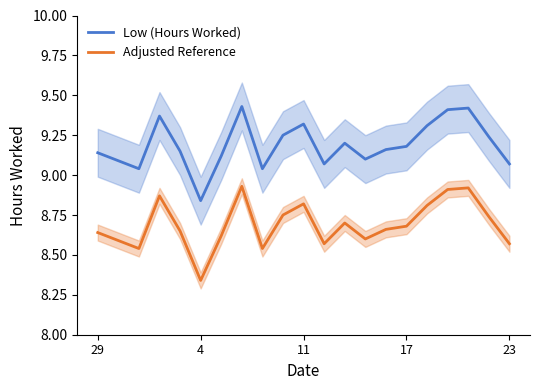

How many Adjusted Reference values are between 8 and 9?

21